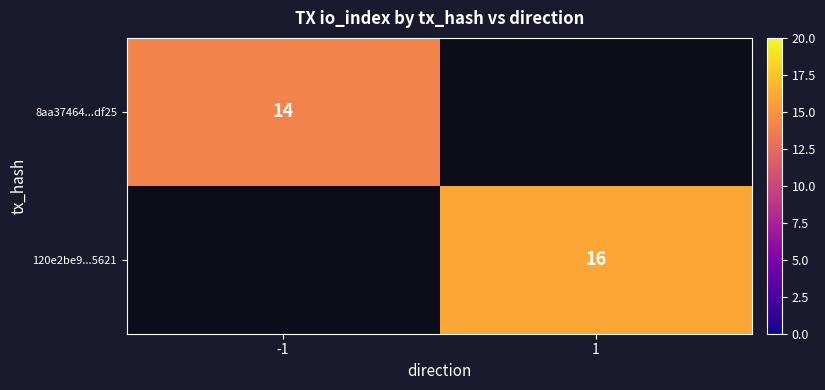

How many categories are shown in the chart?

2